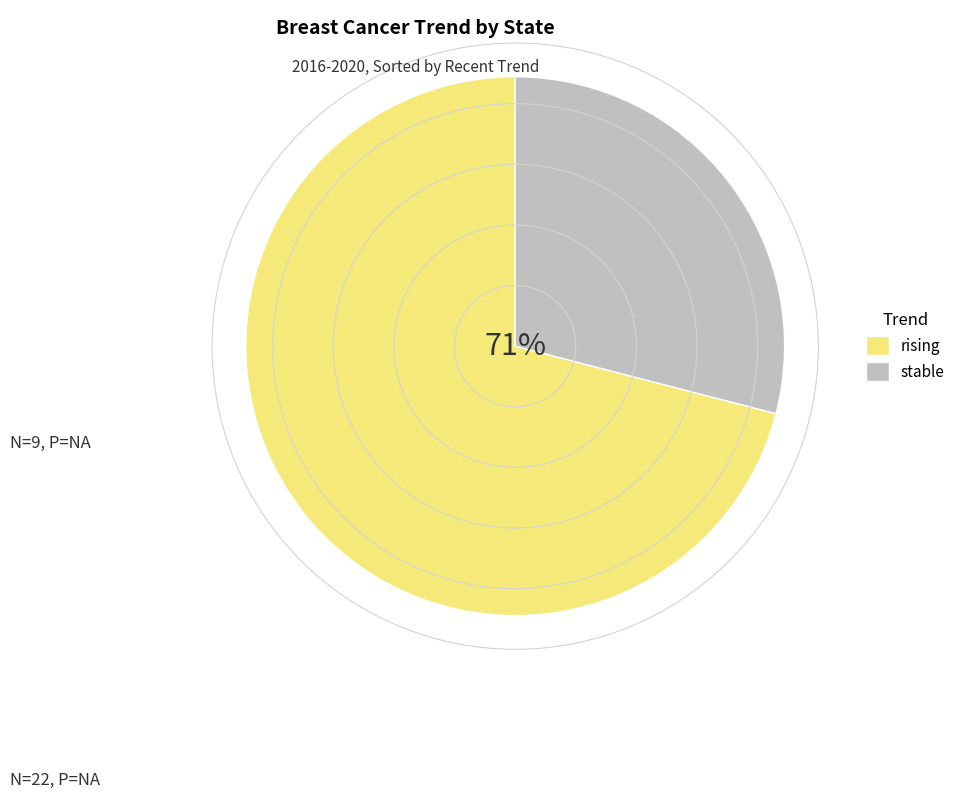

Rank the categories by value from highest to lowest.

rising, stable